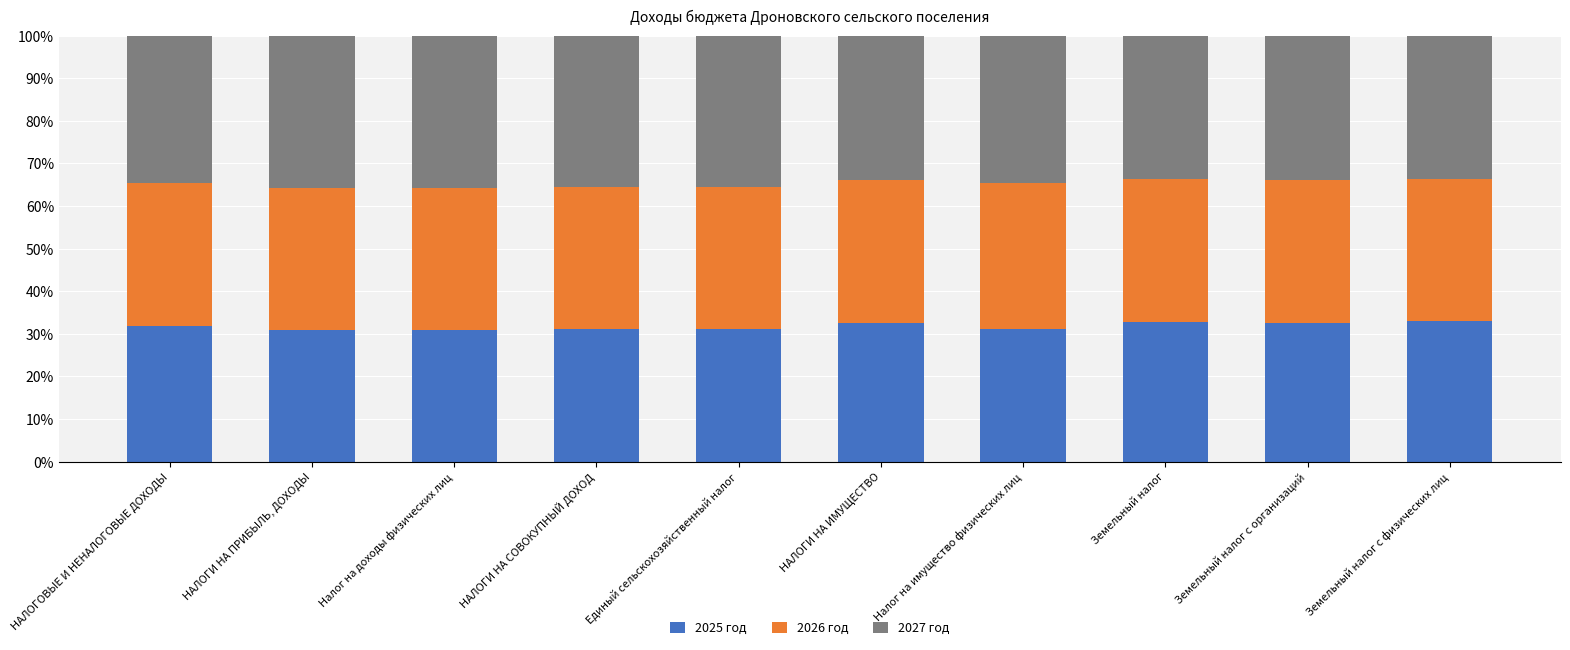

Is it true that 2025 год equals 51.7 at Единый сельскохозяйственный налог?

False